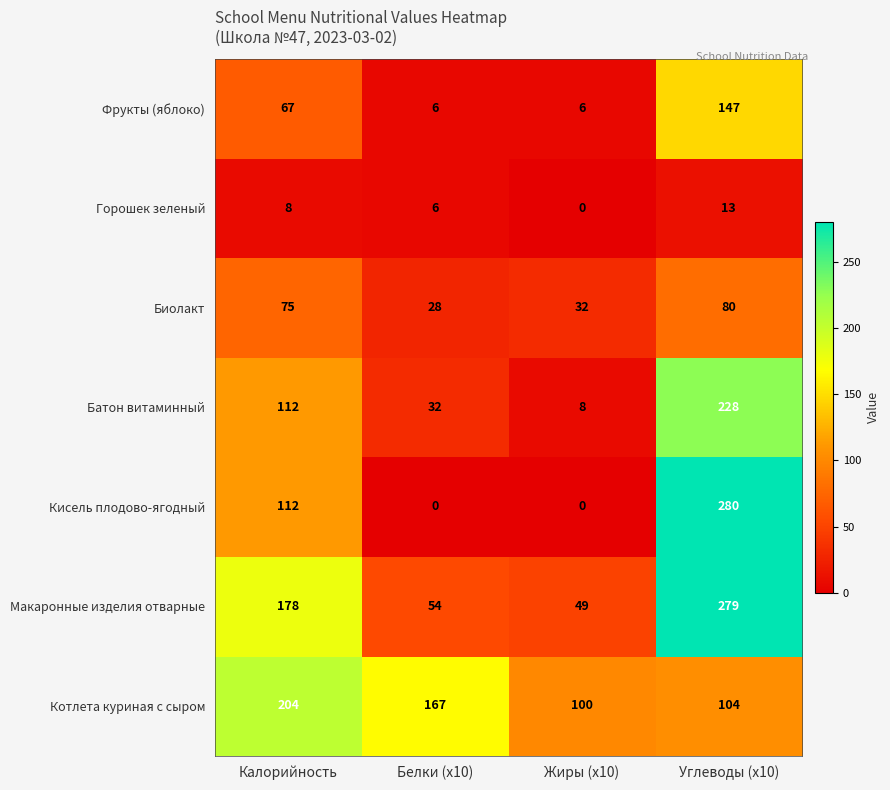

Which series changed the most between Калорийность and Белки (x10)?

Макаронные изделия отварные